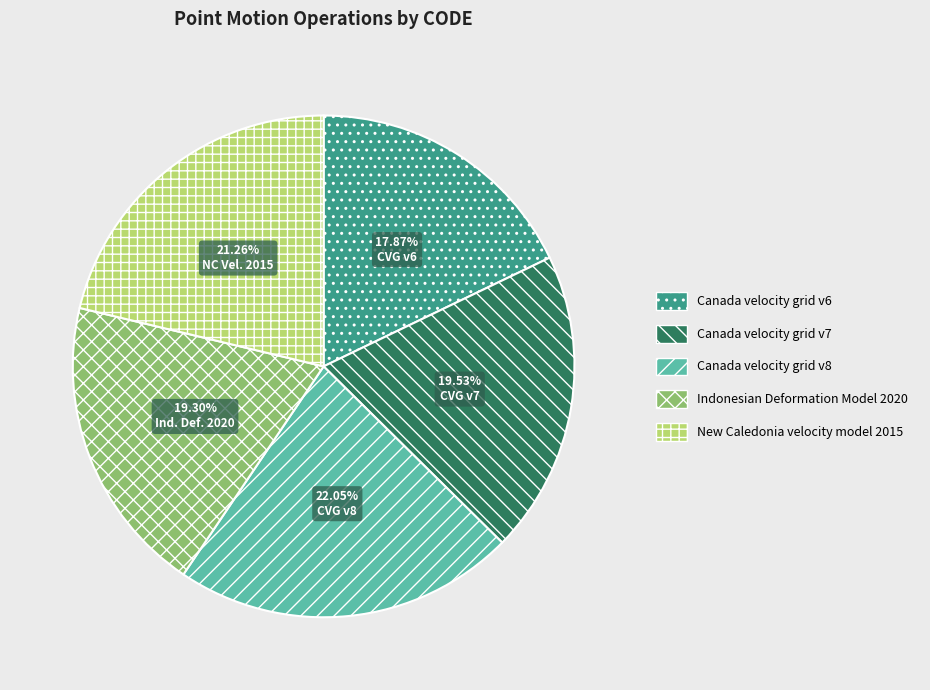

How many segments does this pie chart have?

5